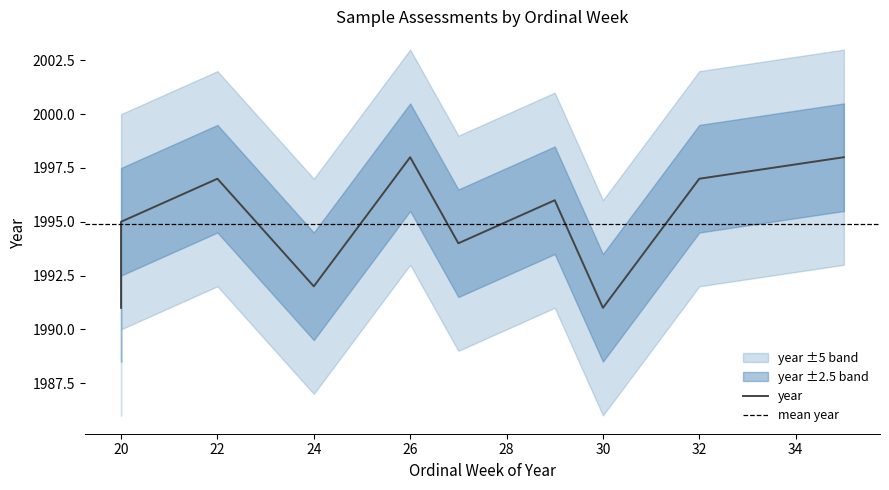

What is the difference between the values at 29 and 30?

5